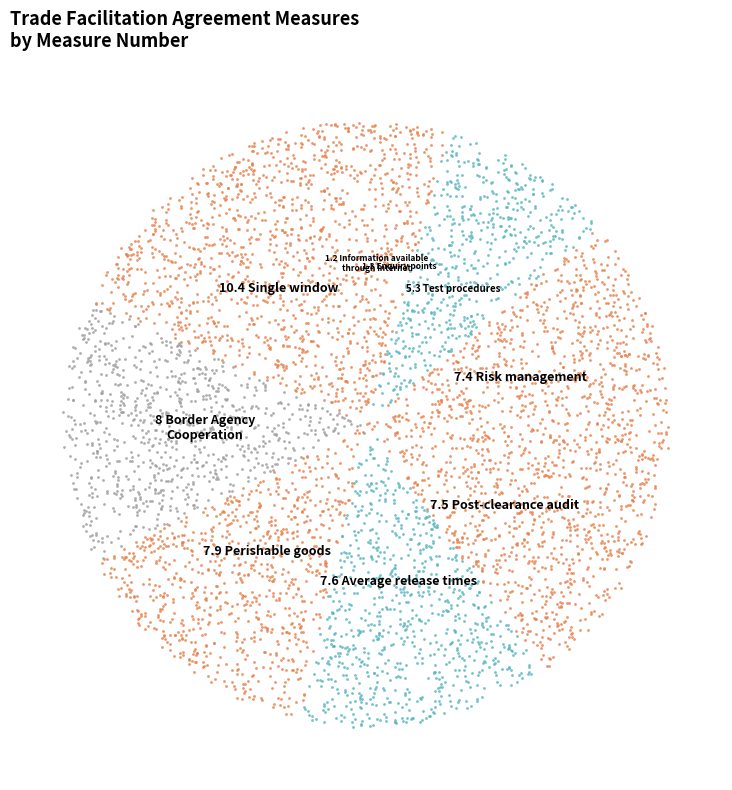

Approximately how many times larger is the value at 8 Border Agency
Cooperation compared to 10.4 Single window?

0.8